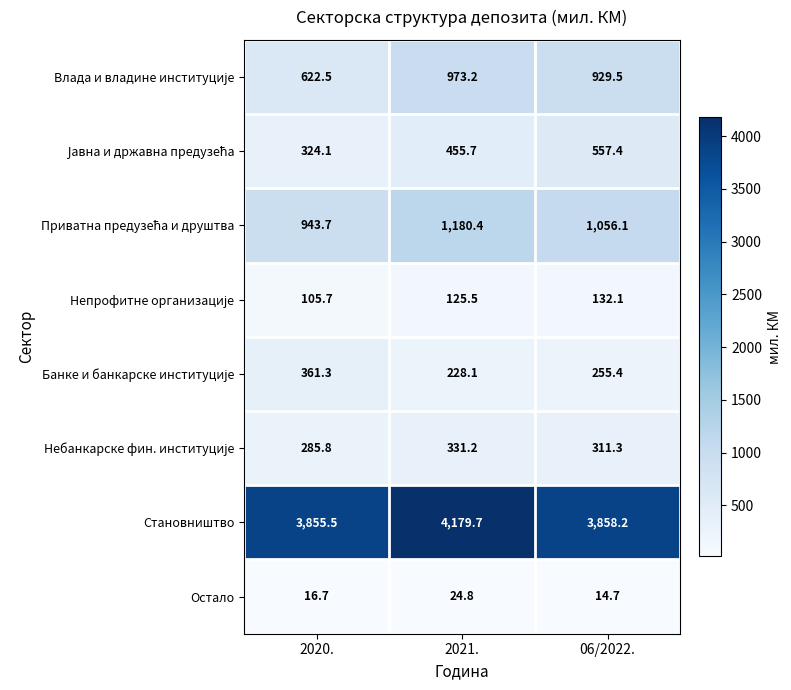

Which series has the largest total across all categories?

Становништво